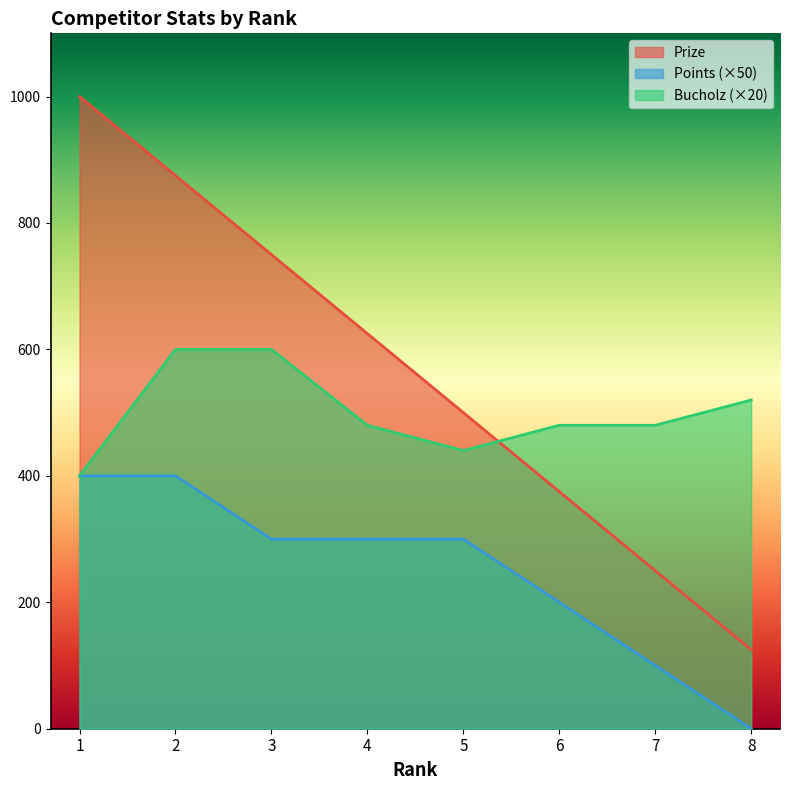

The Points series shows -252 at 8. True or false?

False